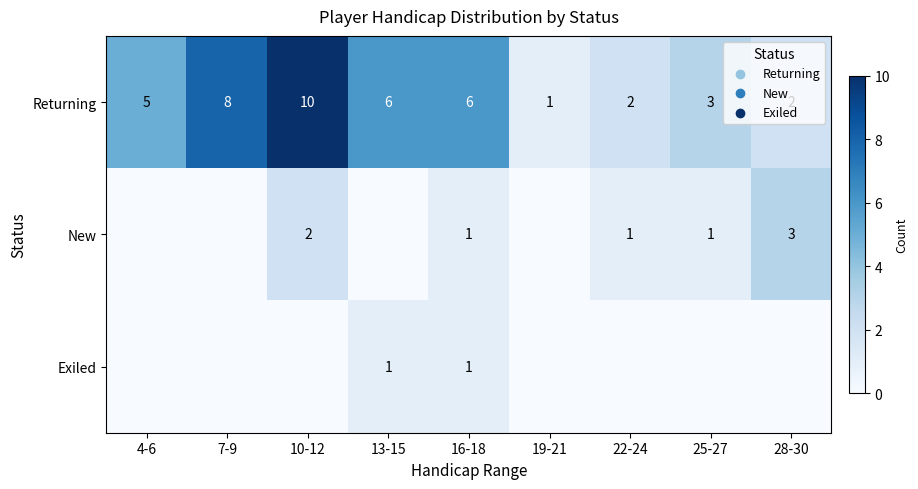

True or false: New has a value of 1 at 16-18.

True